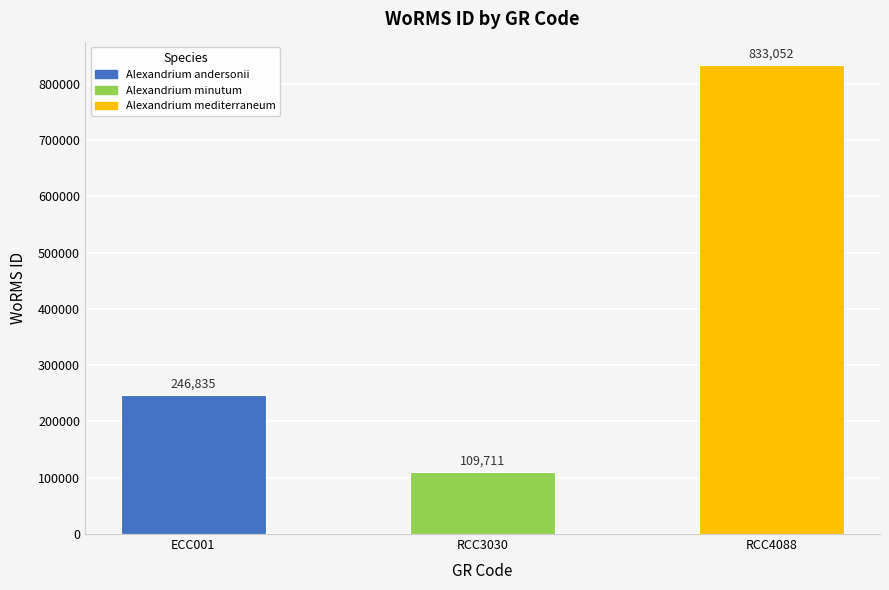

Rank the categories by value from lowest to highest.

RCC3030, ECC001, RCC4088